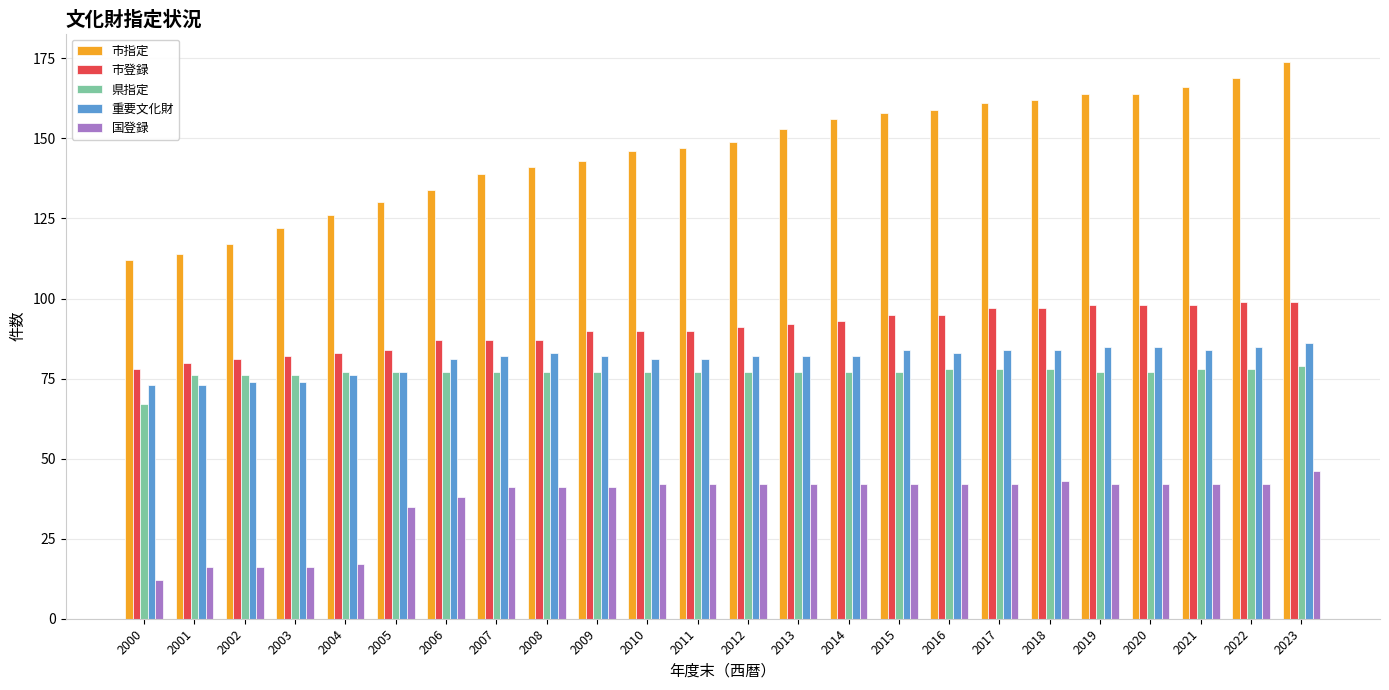

How many values in the 市指定 series are below 149?

12